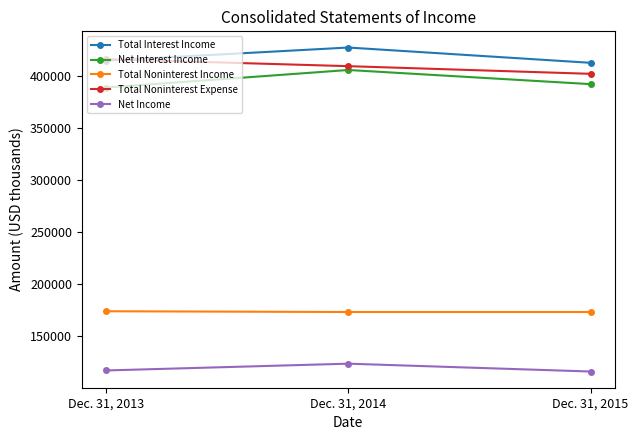

Where is Total Interest Income nearest to the value 419553?

Dec. 31, 2013